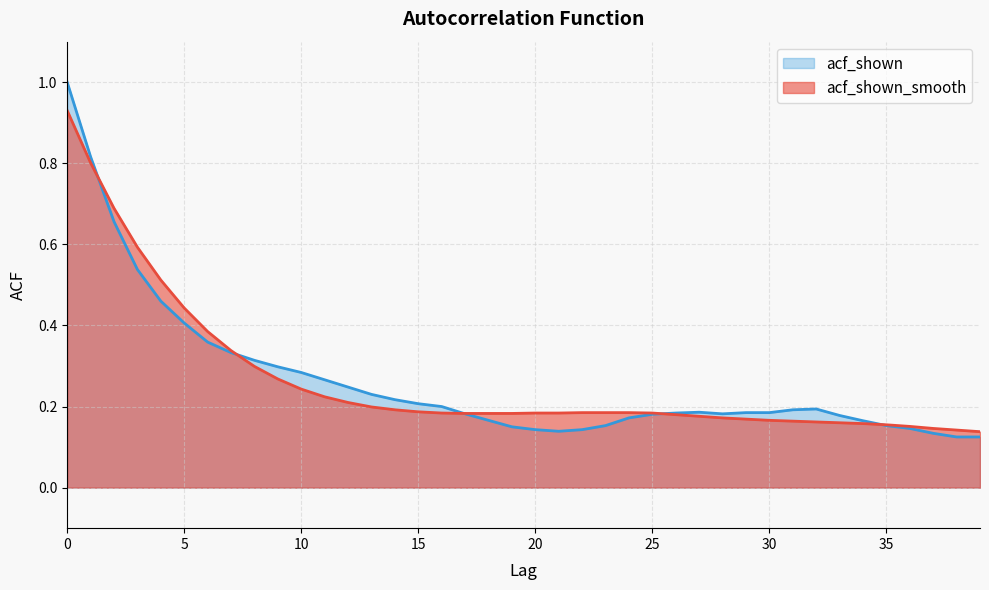

The acf_shown series shows 0.3 at 10. True or false?

True